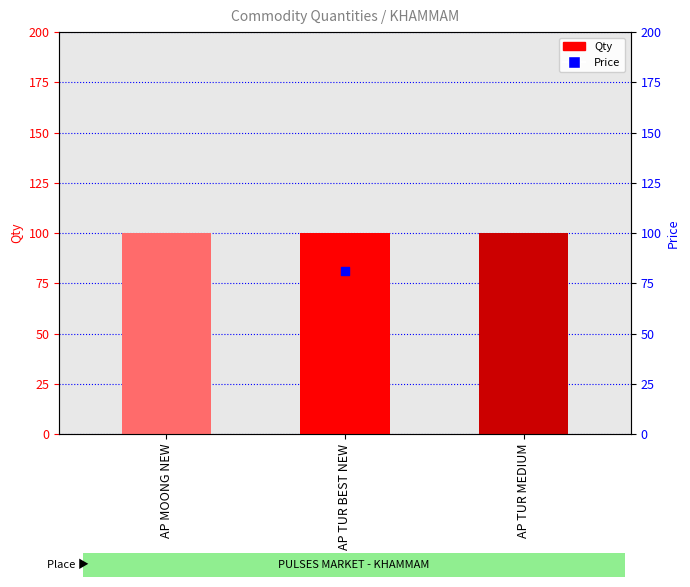

At how many categories does at least one series exceed 83?

3